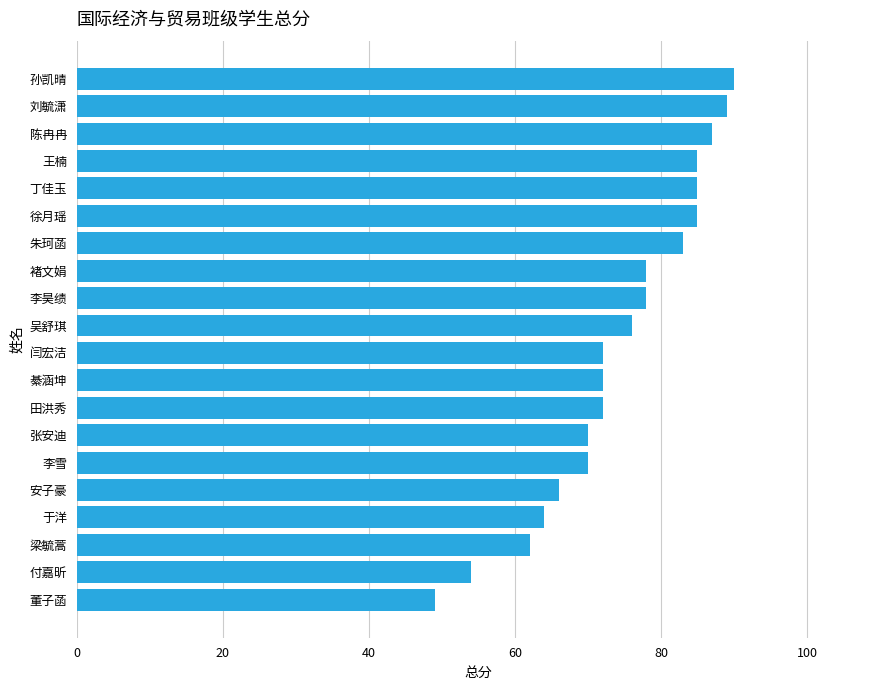

What is the maximum value shown in the chart?

90